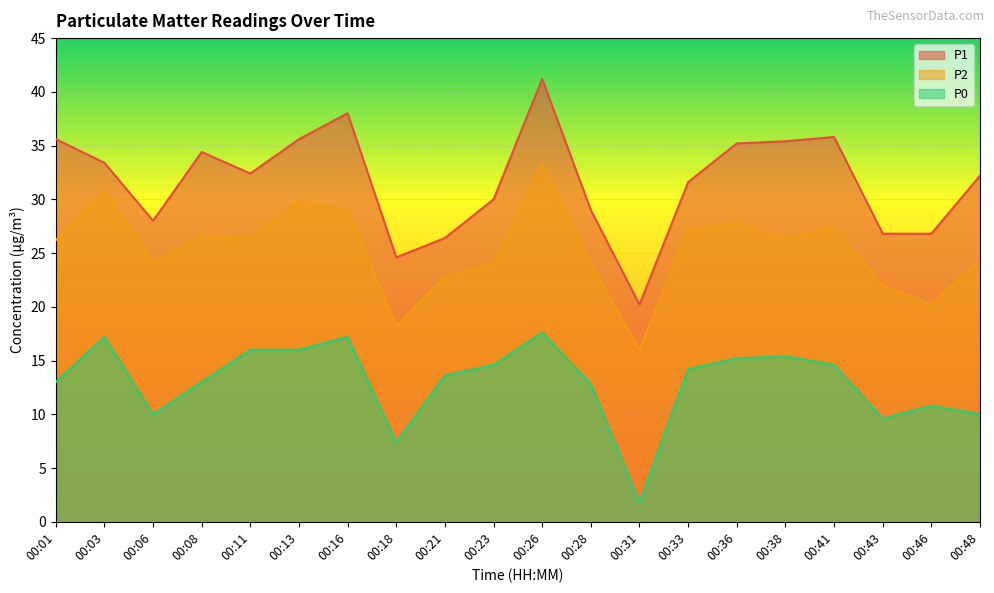

Reading right to left, extract all data points from this chart.

P1: 00:48=32.2	00:46=26.8	00:43=26.8	00:41=35.8	00:38=35.4	00:36=35.2	00:33=31.6	00:31=20.2	00:28=29.0	00:26=41.2	00:23=30.0	00:21=26.4	00:18=24.6	00:16=38.0	00:13=35.6	00:11=32.4	00:08=34.4	00:06=28.0	00:03=33.4	00:01=35.6
P2: 00:48=24.4	00:46=20.2	00:43=22.0	00:41=27.4	00:38=26.4	00:36=27.8	00:33=27.2	00:31=16.0	00:28=24.0	00:26=33.4	00:23=24.0	00:21=22.8	00:18=18.2	00:16=29.0	00:13=29.8	00:11=26.4	00:08=26.6	00:06=24.2	00:03=30.8	00:01=26.2
P0: 00:48=10.0	00:46=10.8	00:43=9.6	00:41=14.6	00:38=15.4	00:36=15.2	00:33=14.2	00:31=1.8	00:28=12.8	00:26=17.6	00:23=14.6	00:21=13.6	00:18=7.4	00:16=17.2	00:13=16.0	00:11=16.0	00:08=13.0	00:06=10.0	00:03=17.2	00:01=13.0